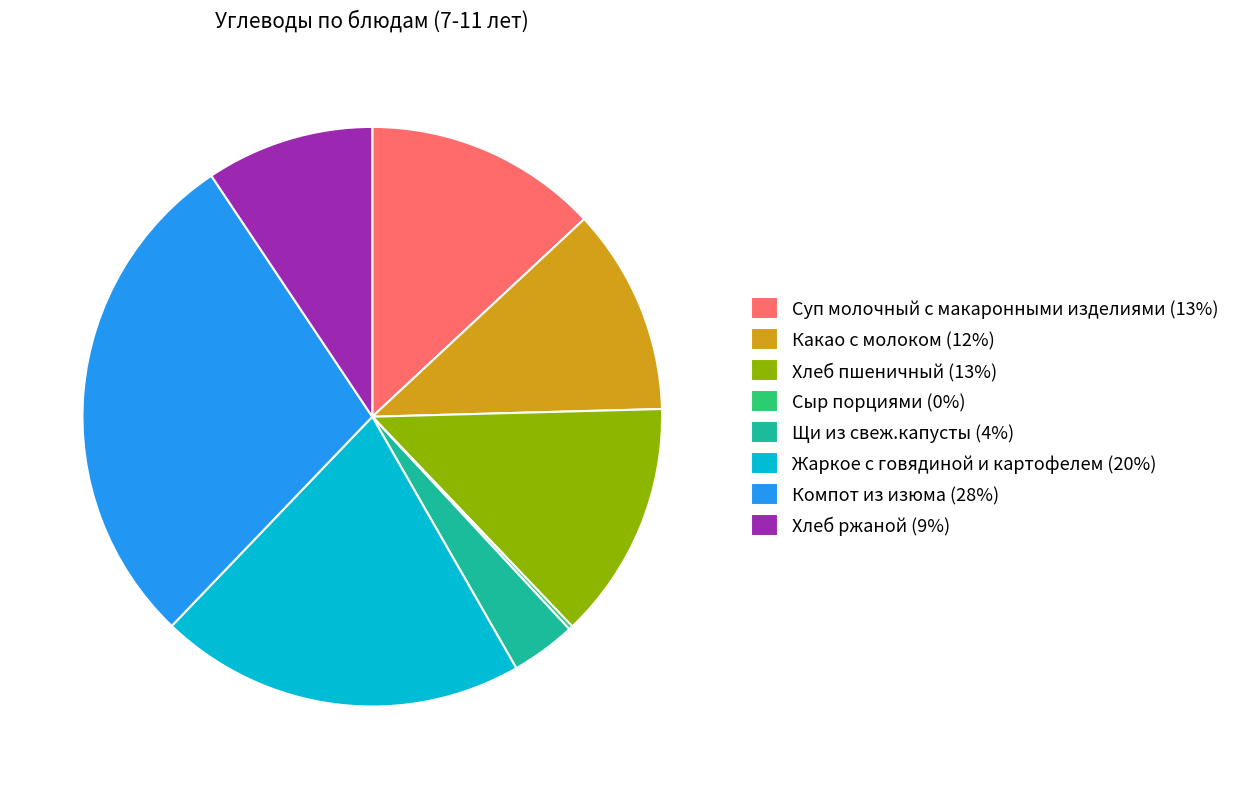

Is it true that Компот из изюма (28%) is 28% of the pie?

True